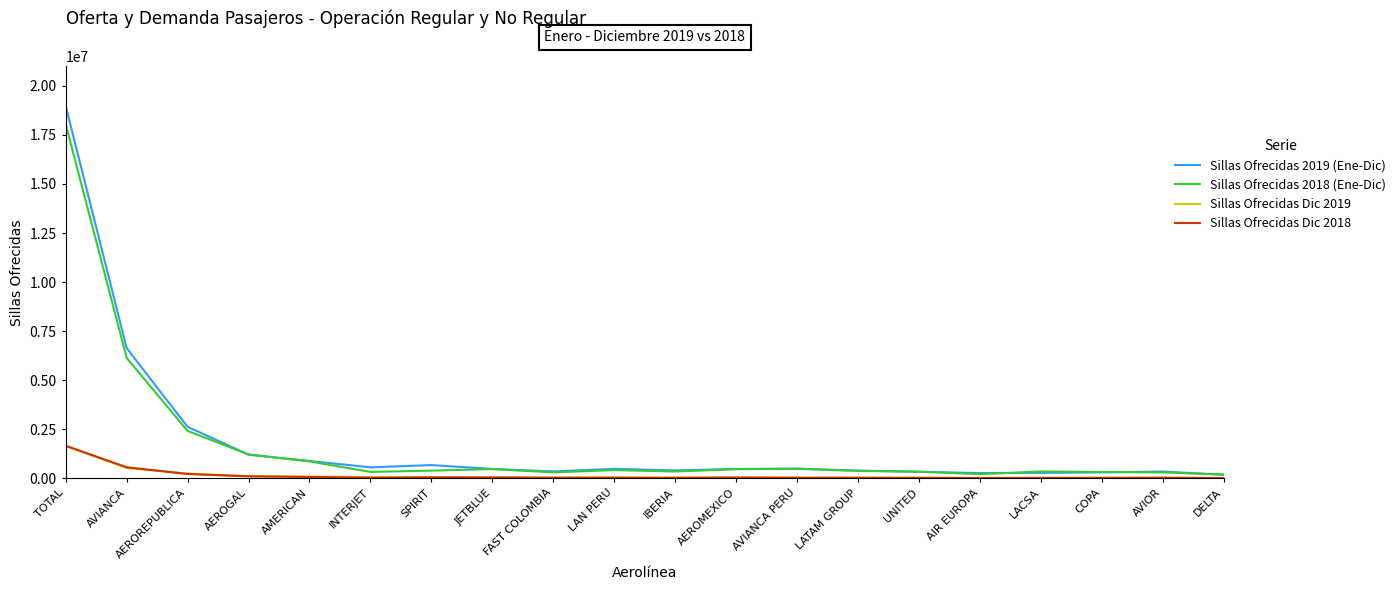

At which category is the sum across all series the highest?

TOTAL